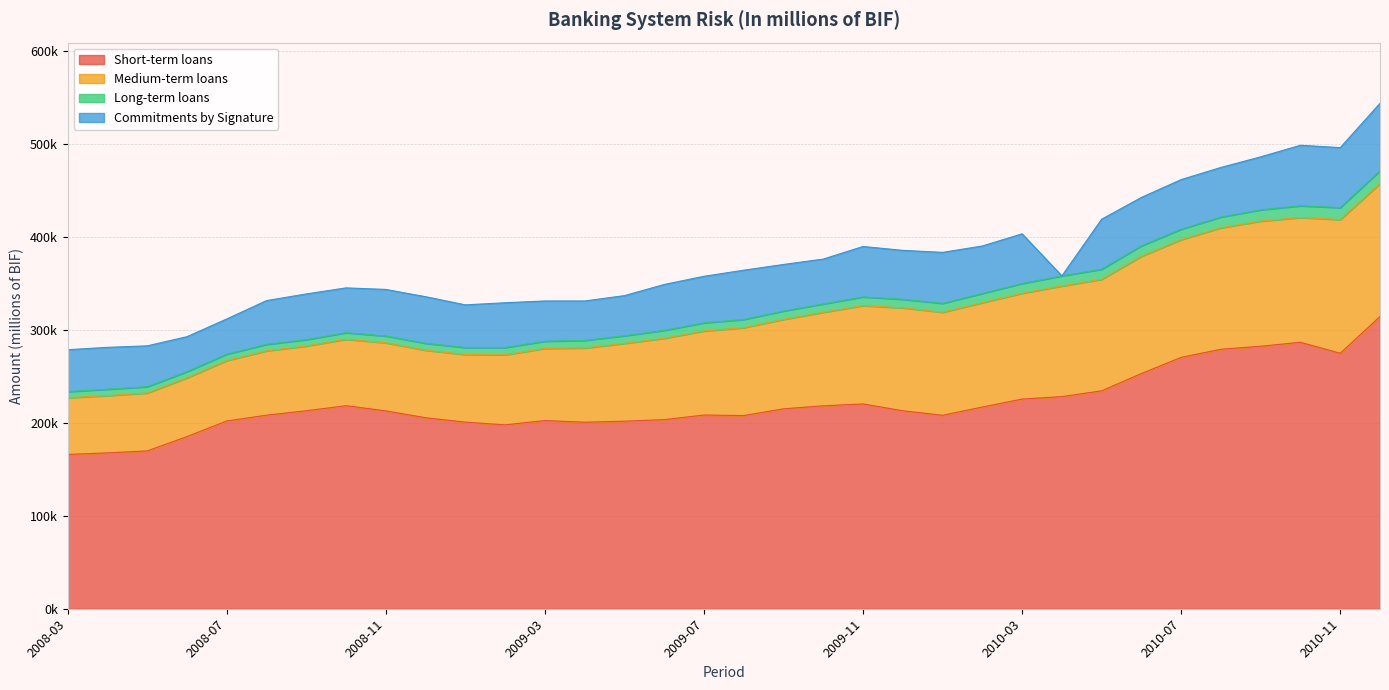

What is the difference between the maximum and second lowest values in the Medium-term loans series?

82247.4